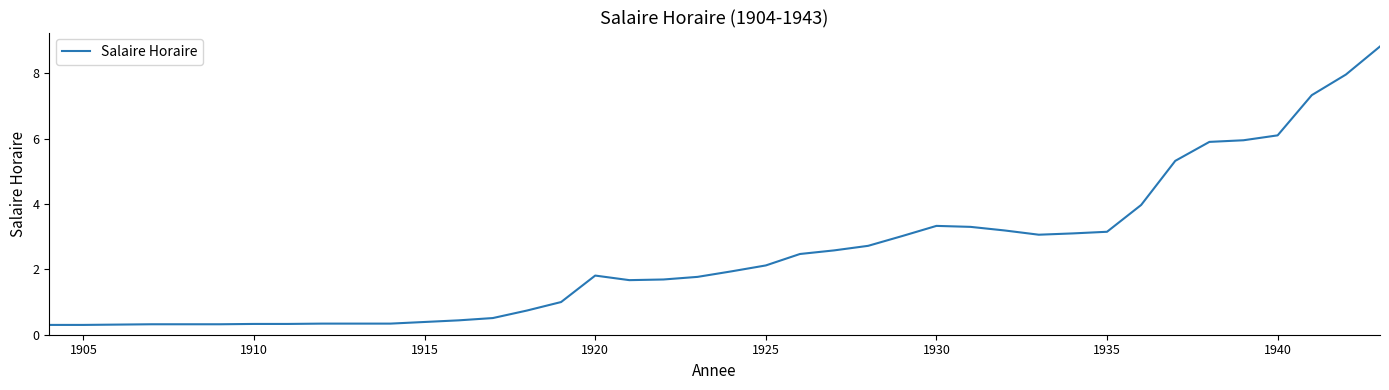

Count the number of data series in this chart.

1